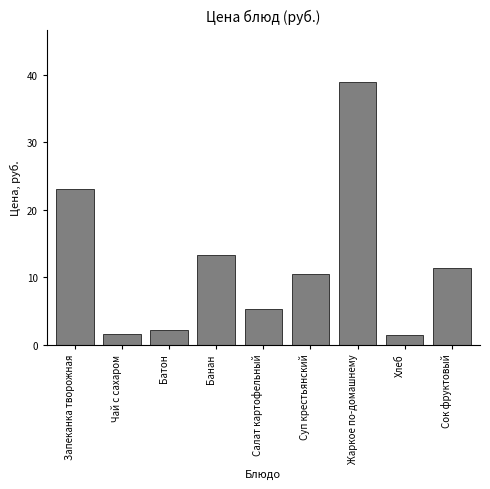

What is the label of the 7th bar from the left?

Жаркое по-домашнему